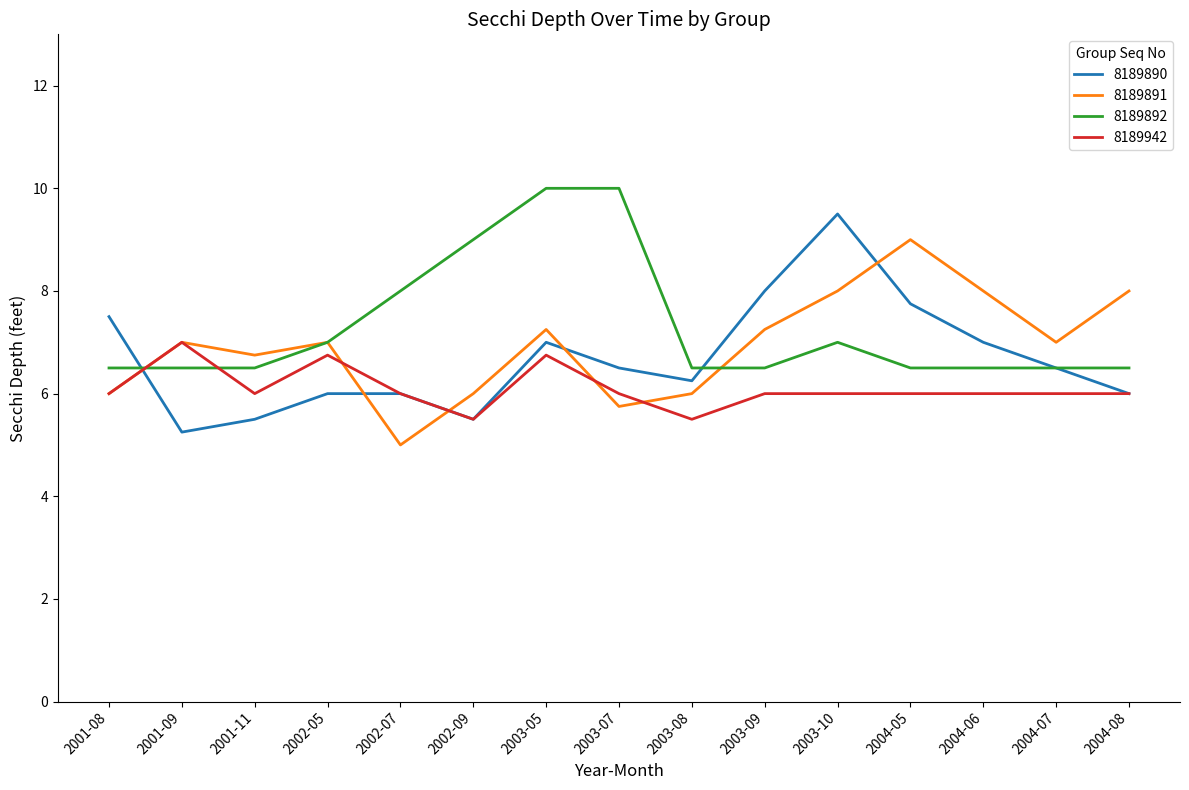

What position from the right is 2003-09?

6